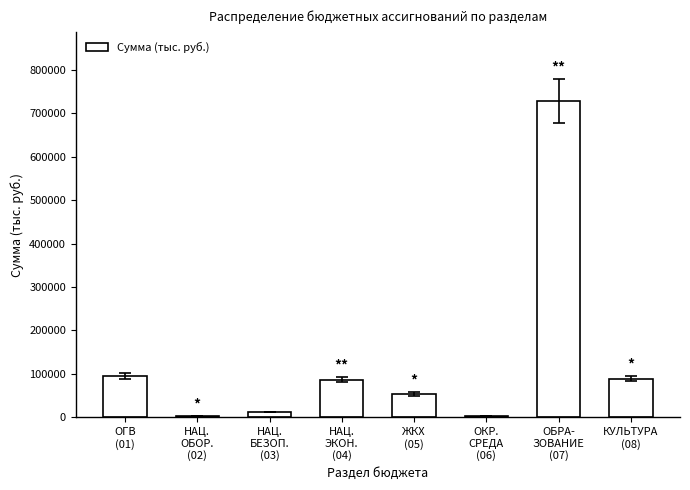

What is the average value?

133944.3